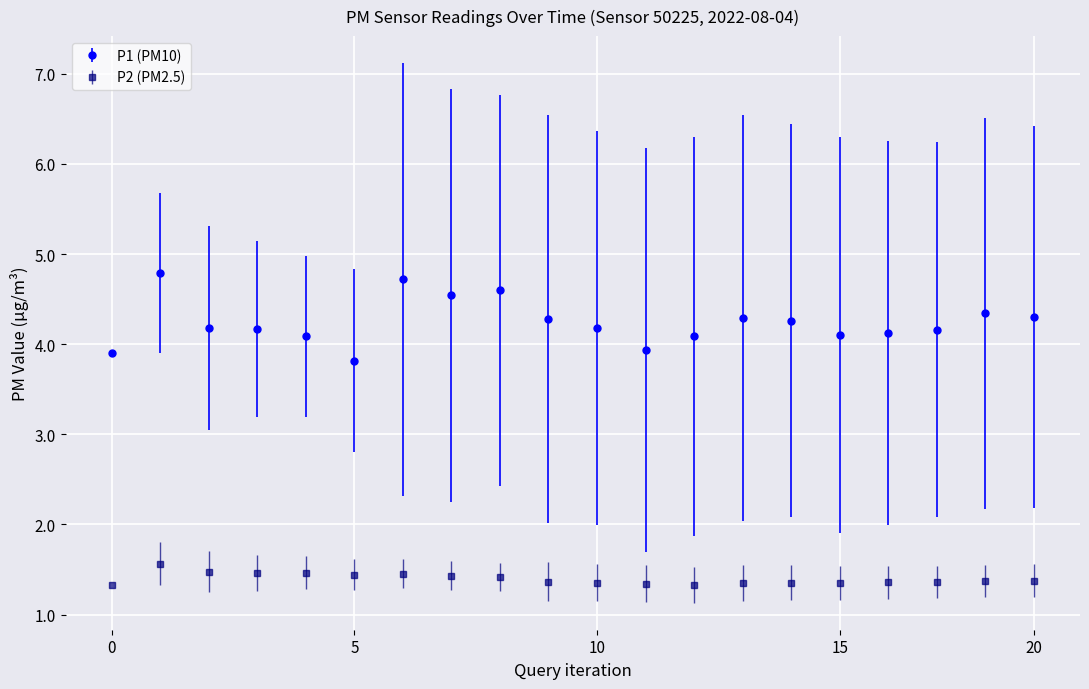

What is the lowest value of the P1 (PM10) series?

3.8